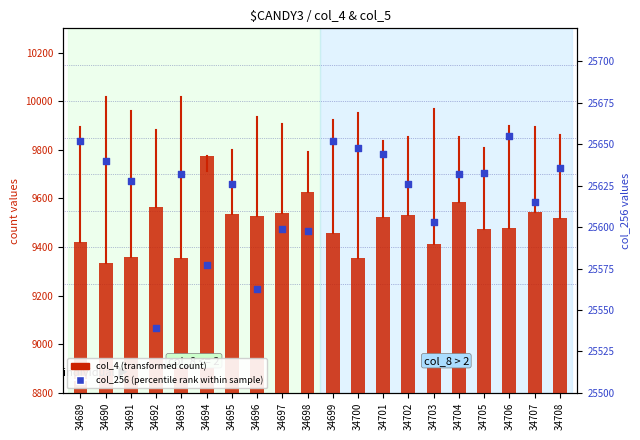

Is the value of col_4 (transformed count) at 34700 greater than the value of col_256 (percentile rank within sample) at 34698?

No